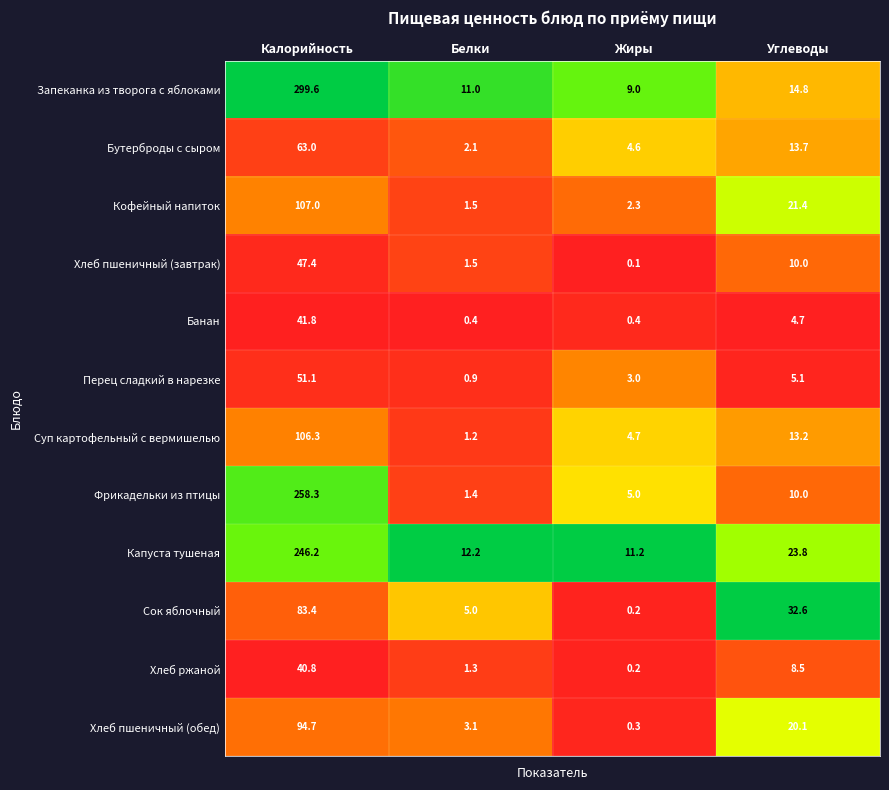

Is it true that Суп картофельный с вермишелью equals 0.0 at Белки?

False